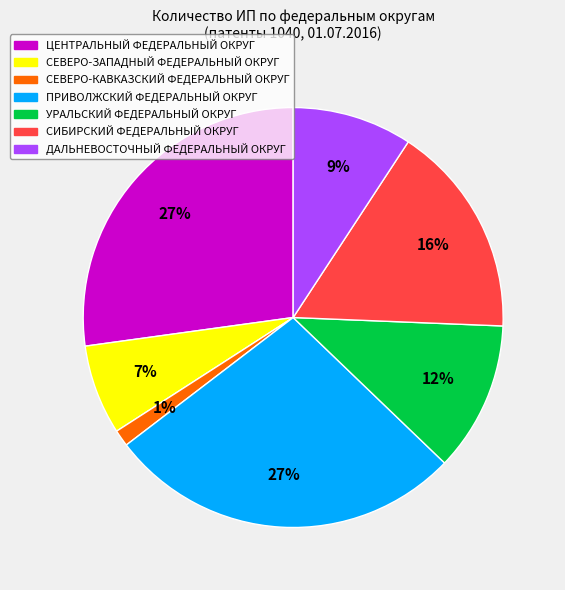

True or false: ДАЛЬНЕВОСТОЧНЫЙ ФЕДЕРАЛЬНЫЙ ОКРУГ accounts for 9% of the total.

True